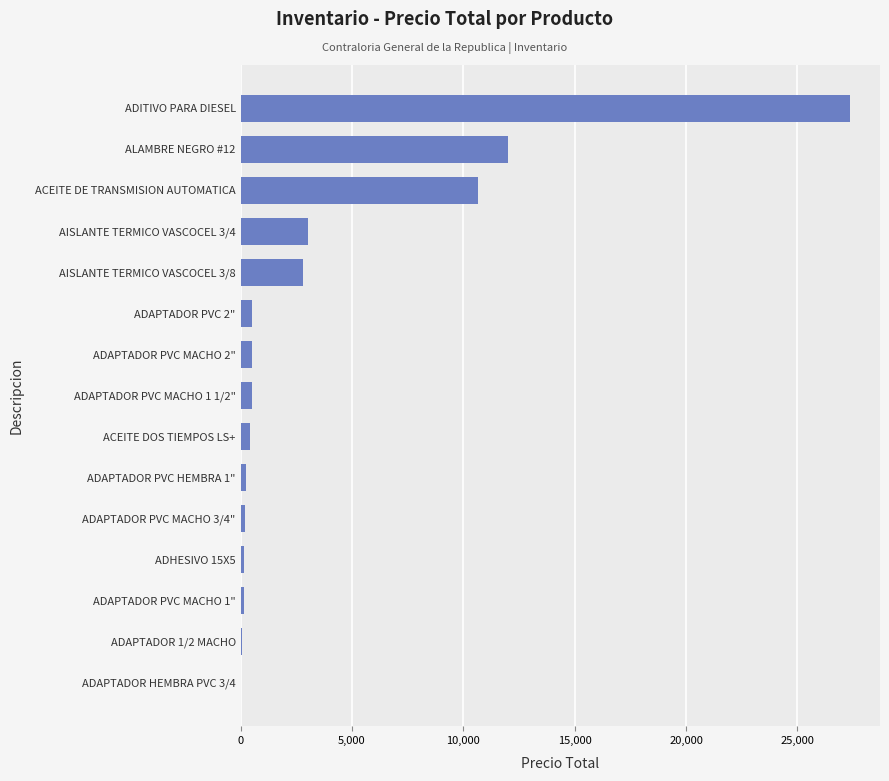

At which category does the chart reach its peak across all series?

ADITIVO PARA DIESEL